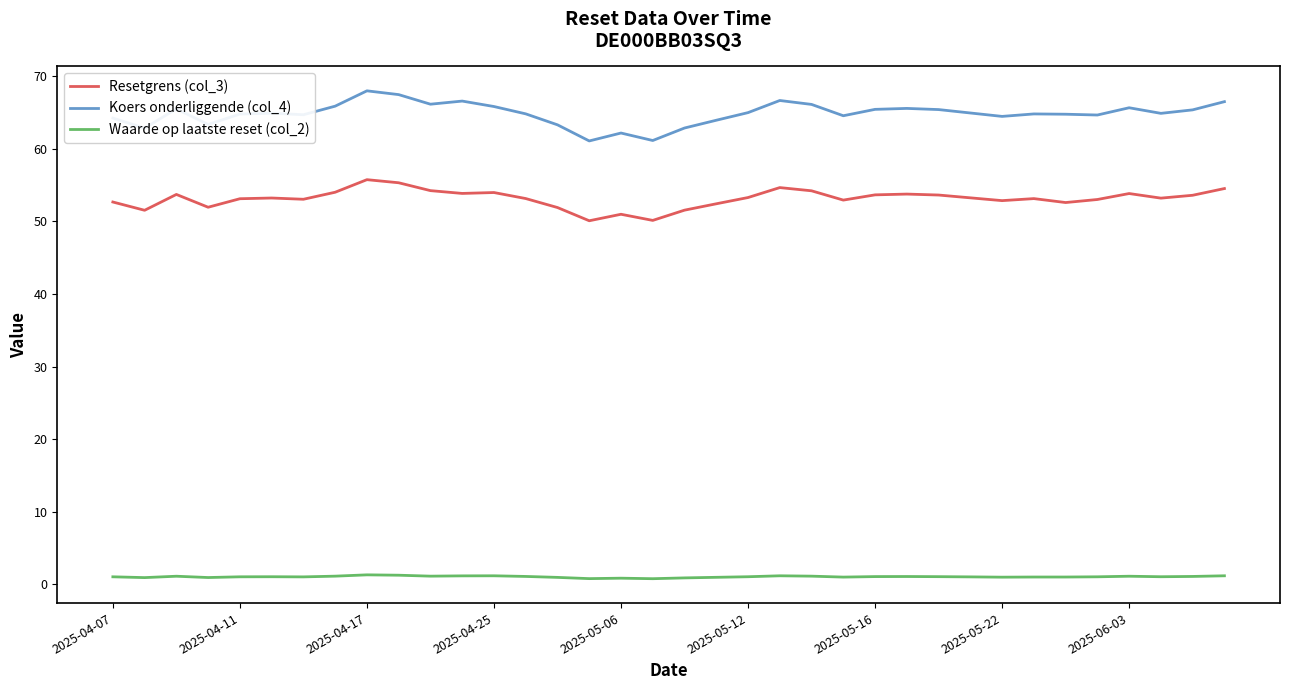

Which series has the largest range (max minus min)?

Koers onderliggende (col_4)